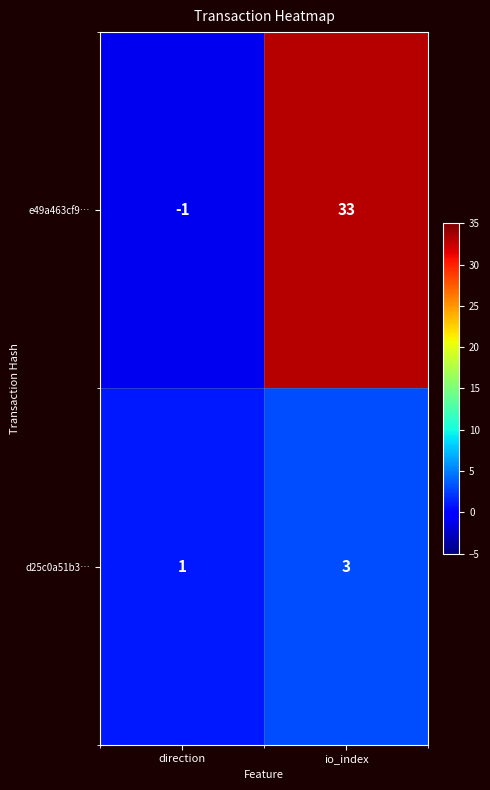

Which category has the highest value in the d25c0a51b3… series?

io_index